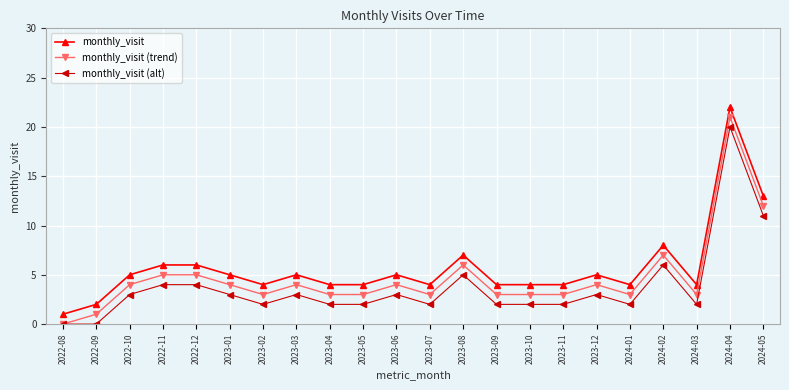

What is the value of the monthly_visit (trend) point at the 18th from the left?

3